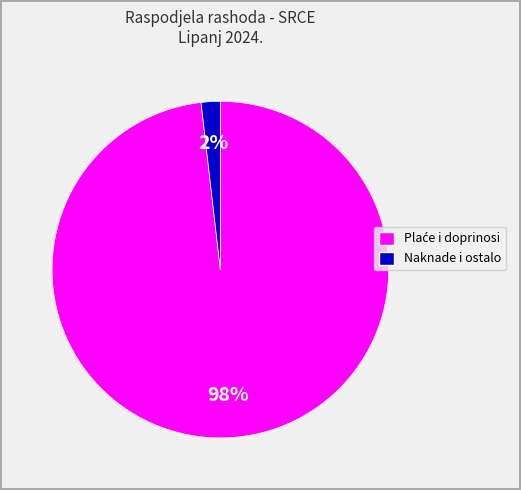

To the nearest percent, what is the difference between the largest and smallest slice percentages?

96%